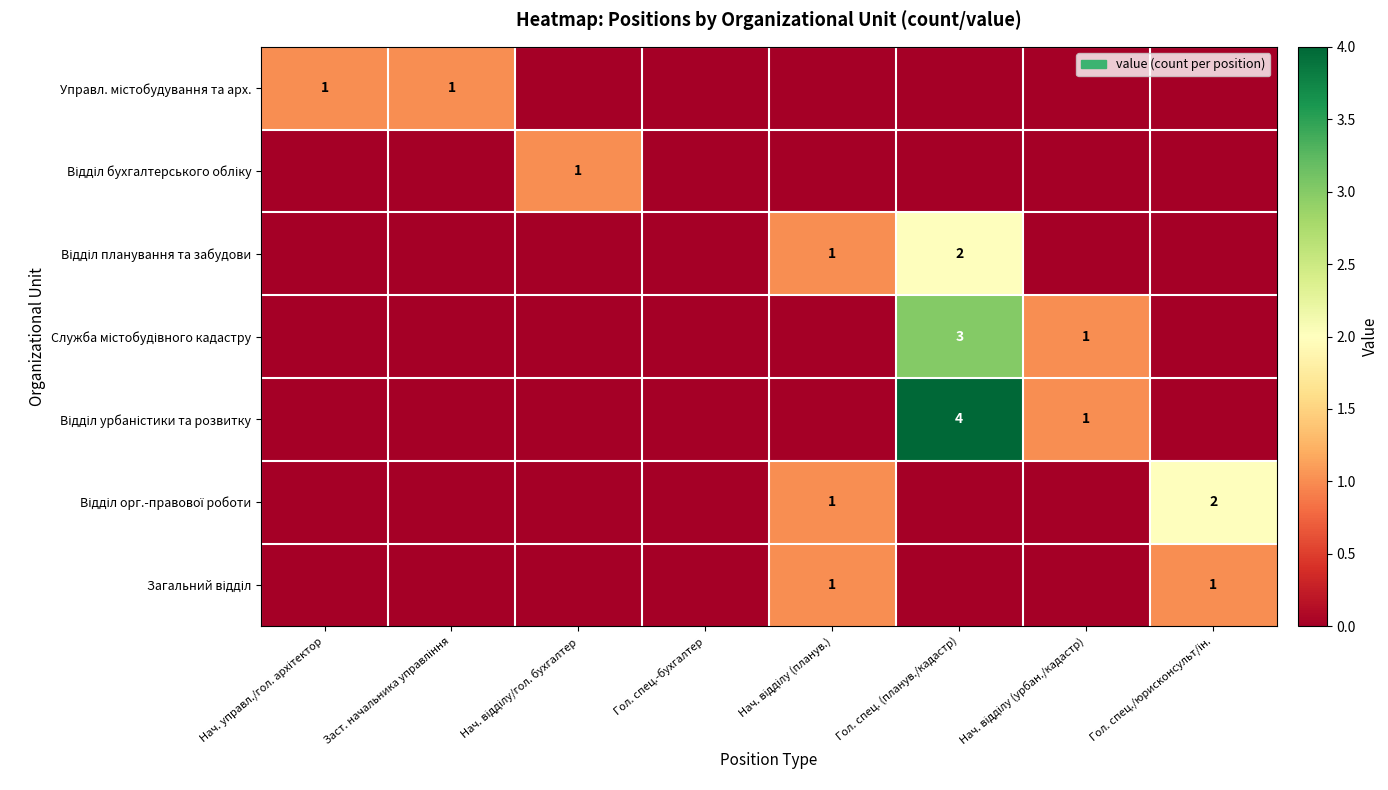

Rank the categories by row_1 value from highest to lowest.

Нач. відділу/гол. бухгалтер, Нач. управл./гол. архітектор, Заст. начальника управління, Гол. спец.-бухгалтер, Нач. відділу (планув.), Гол. спец. (планув./кадастр), Нач. відділу (урбан./кадастр), Гол. спец./юрисконсульт/ін.